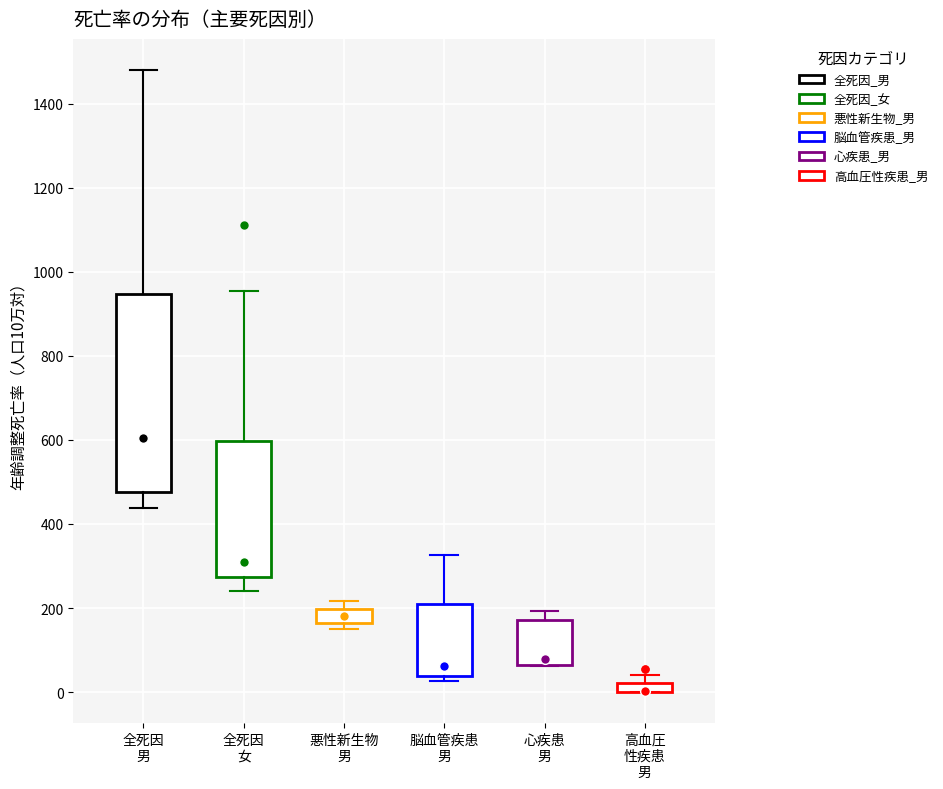

Comparing the boxes themselves (not the whiskers), which one is the tallest?

全死因 男